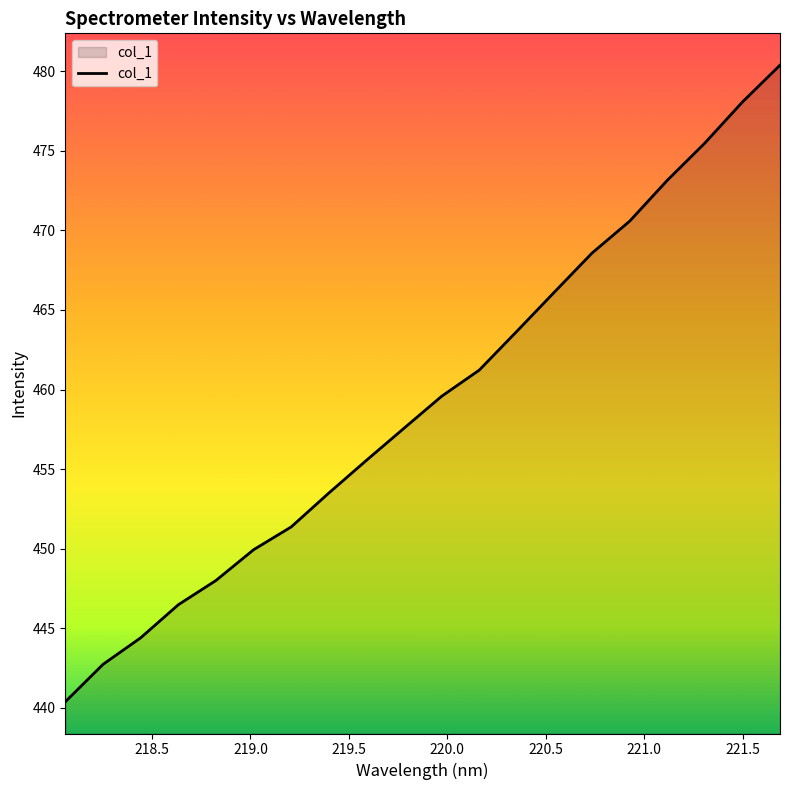

What is the maximum value shown in the chart?

480.4